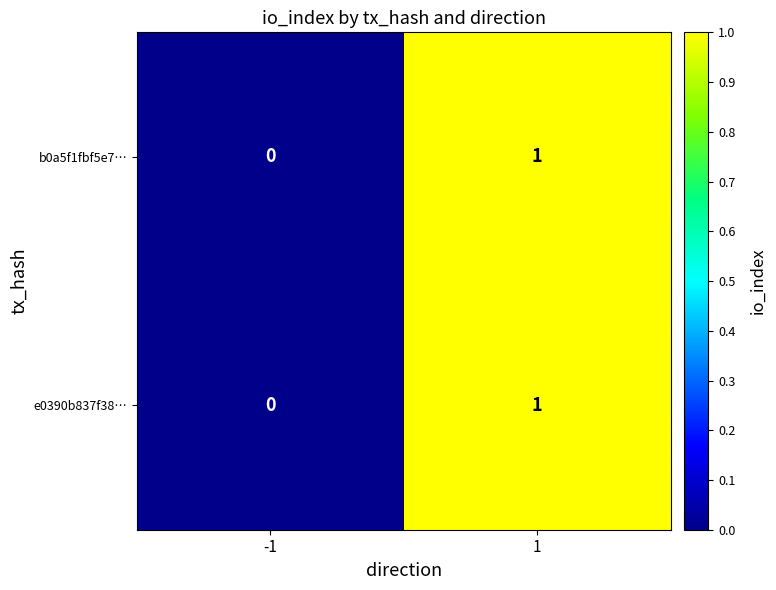

At which category is the sum across all series the highest?

1